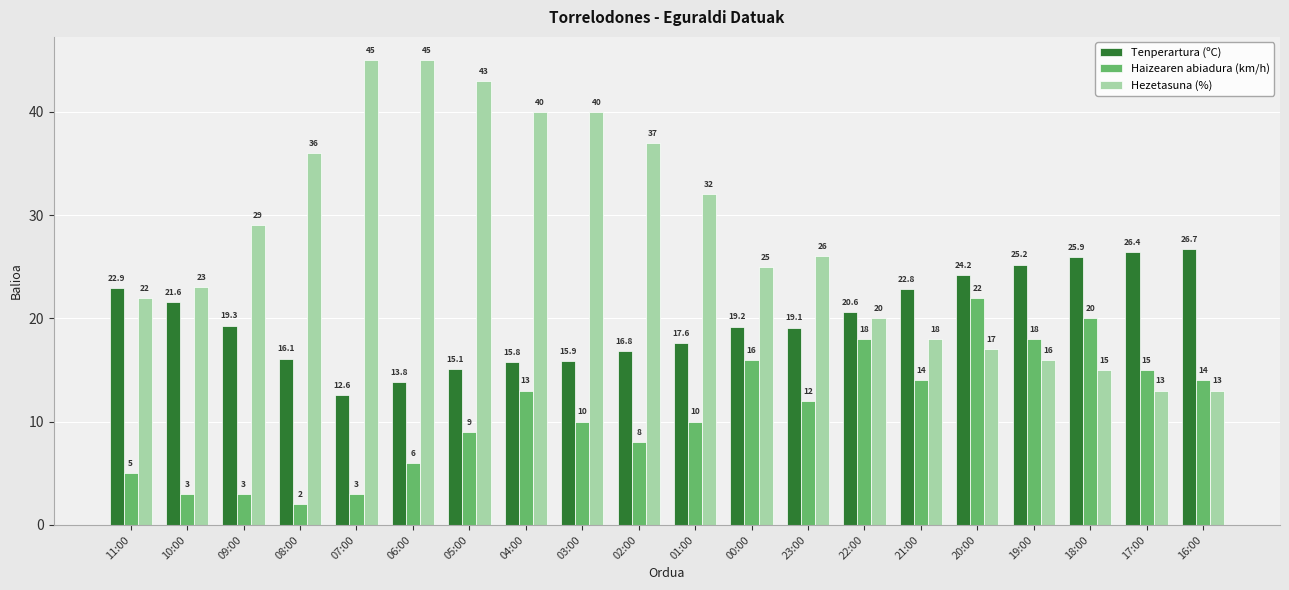

Rank the categories by Tenperartura (ºC) value from lowest to highest.

07:00, 06:00, 05:00, 04:00, 03:00, 08:00, 02:00, 01:00, 23:00, 00:00, 09:00, 22:00, 10:00, 21:00, 11:00, 20:00, 19:00, 18:00, 17:00, 16:00